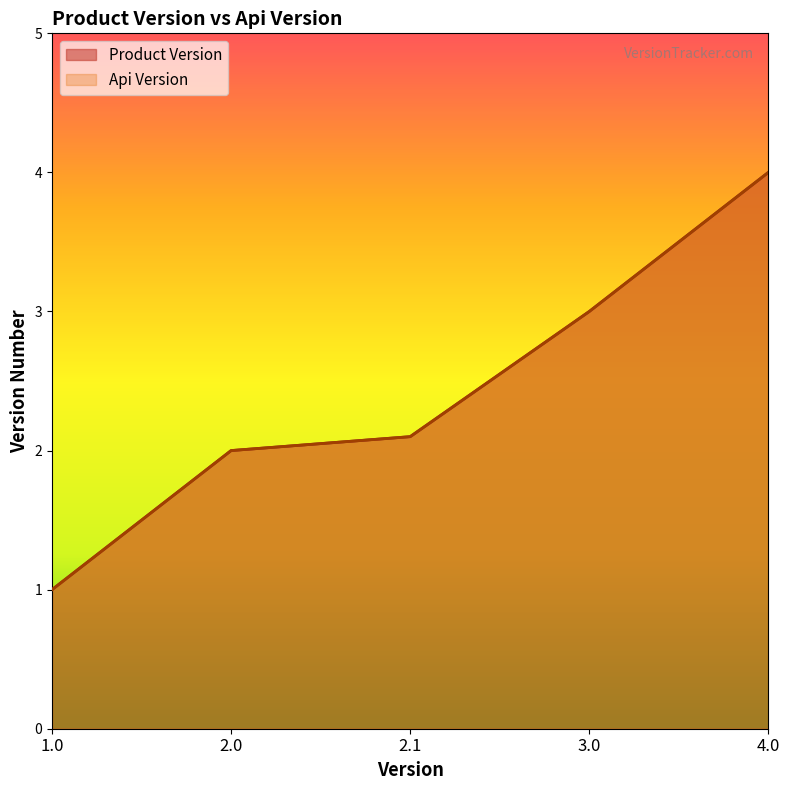

How many values in the Product Version series exceed 2?

3